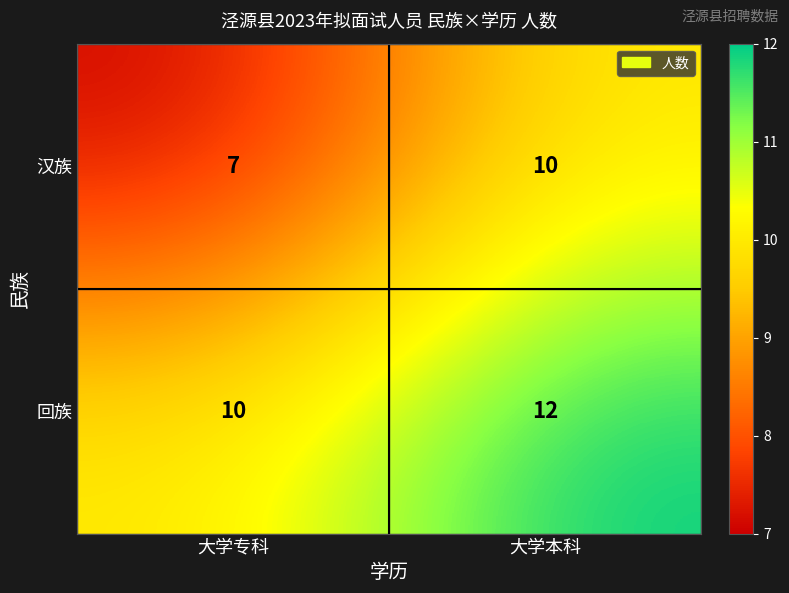

List the series in order of their overall mean, lowest first.

汉族, 回族